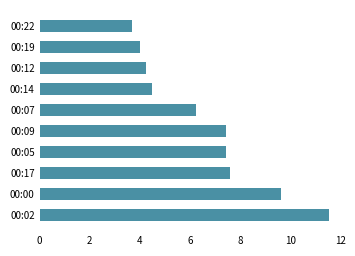

Approximately how many times larger is the value at 00:07 compared to 00:05?

0.8